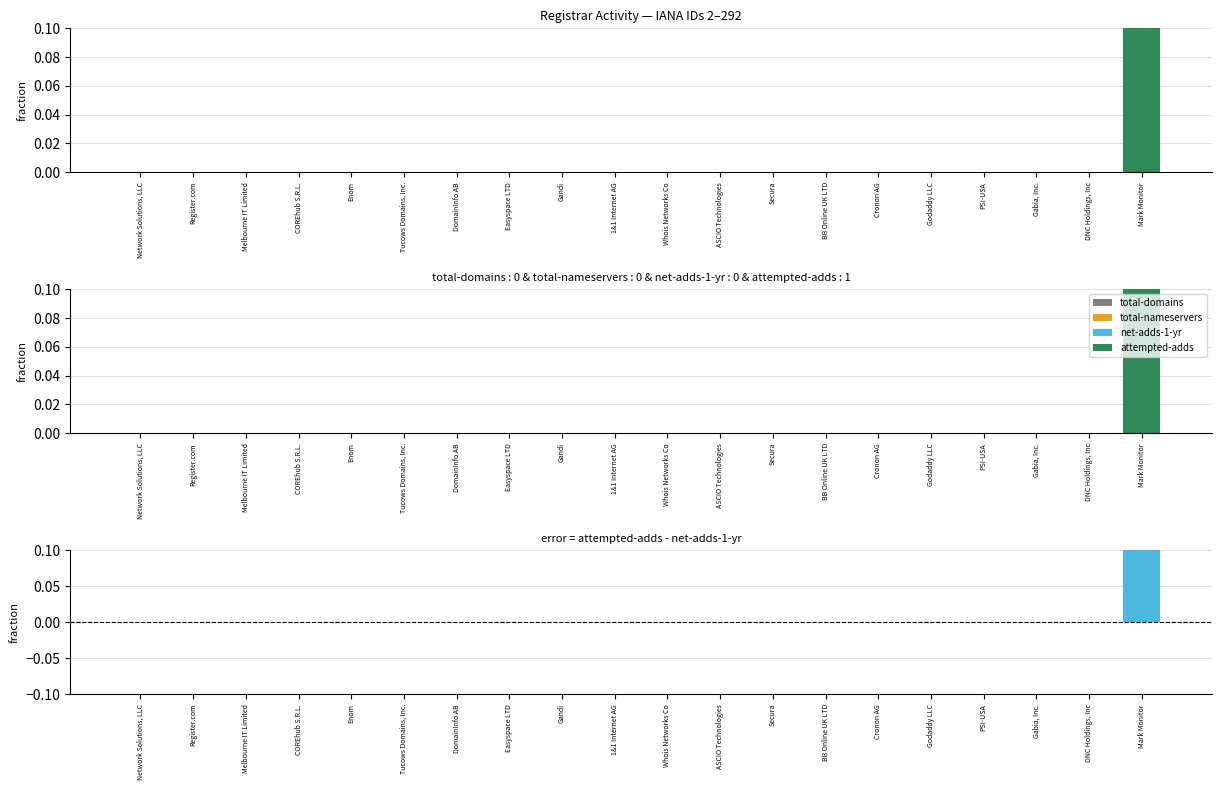

At which category is the sum across all series the highest?

Mark Monitor